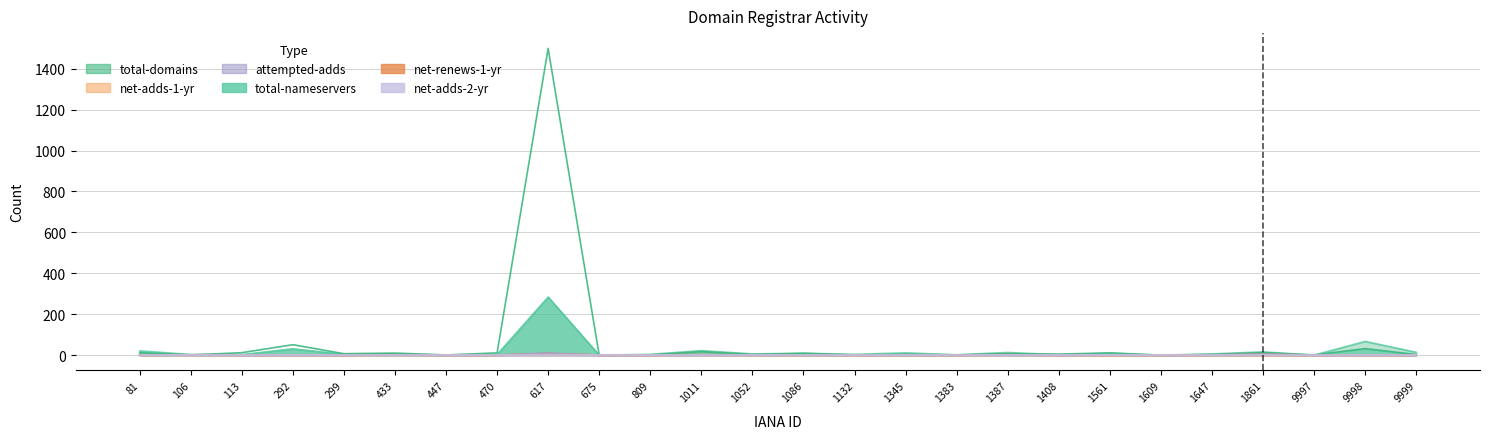

What is the average value of the total-nameservers series?

21